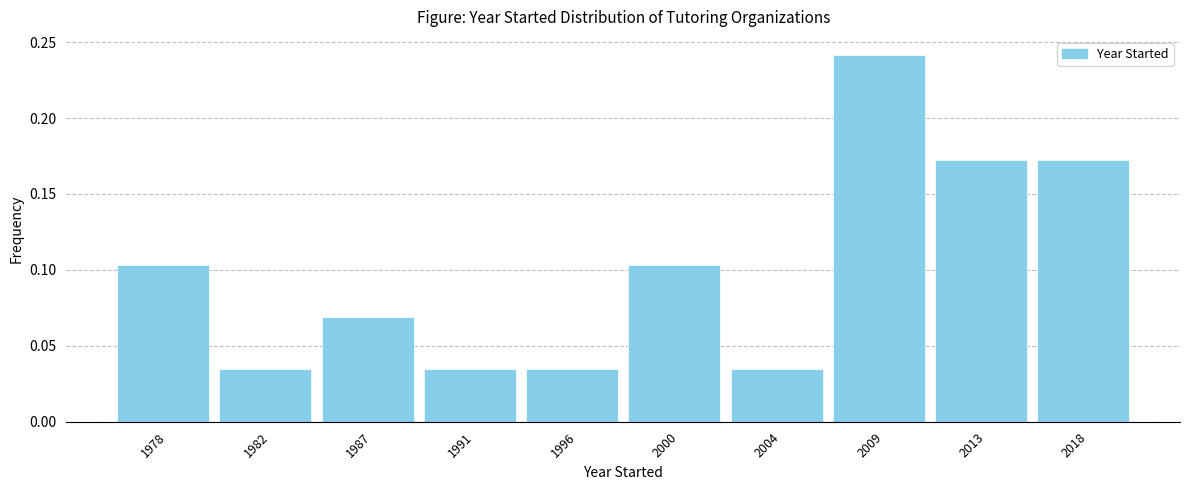

Which category has the highest value across all series?

2009